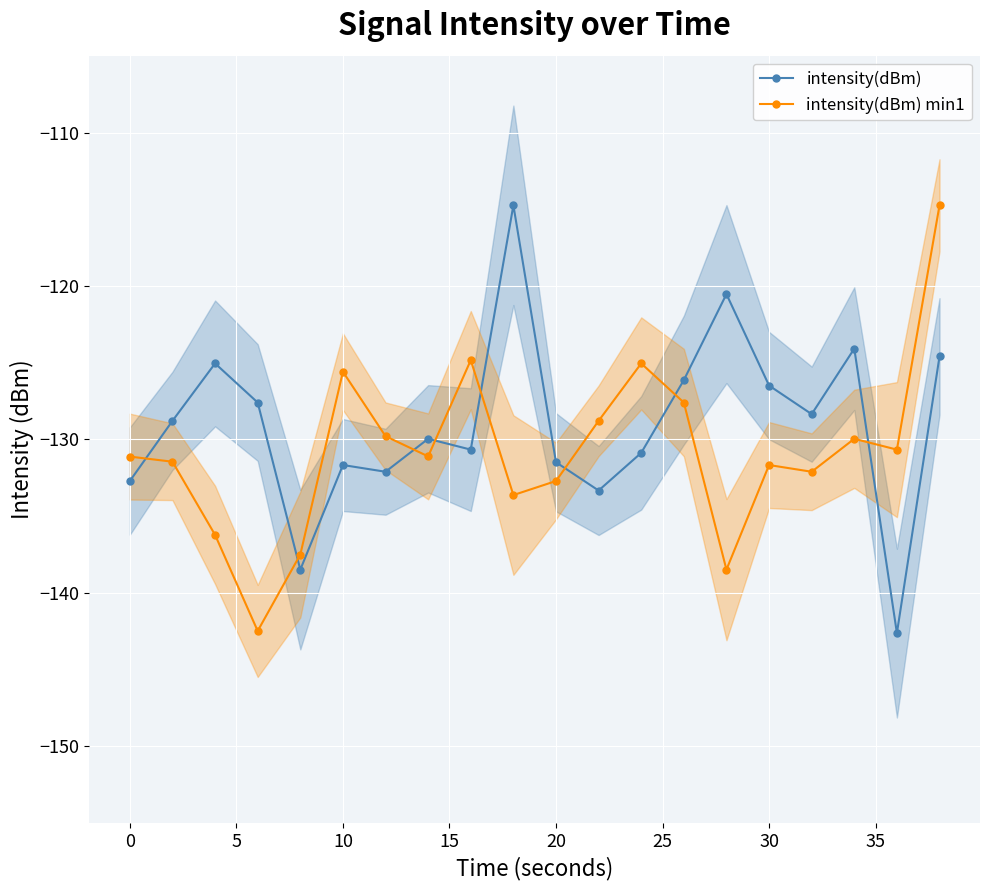

True or false: intensity(dBm) min1 has more than 1 points higher than both neighbors.

True